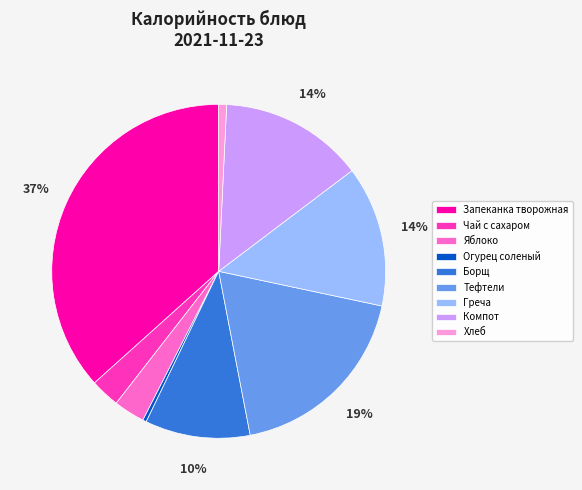

What percentage is the Чай с сахаром slice, to the nearest percent?

3%